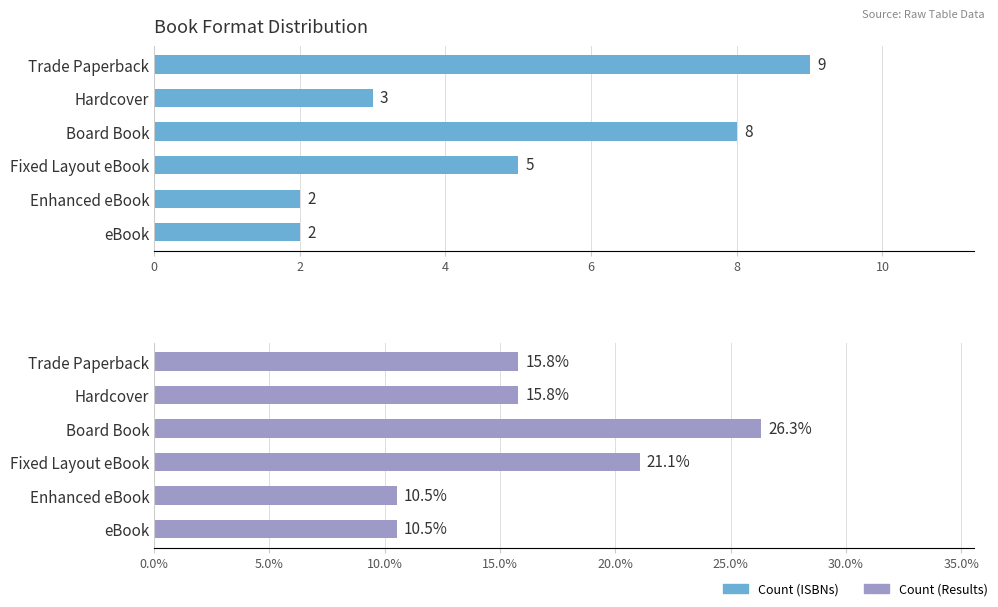

What is the difference between the highest and lowest values at Enhanced eBook?

8.5